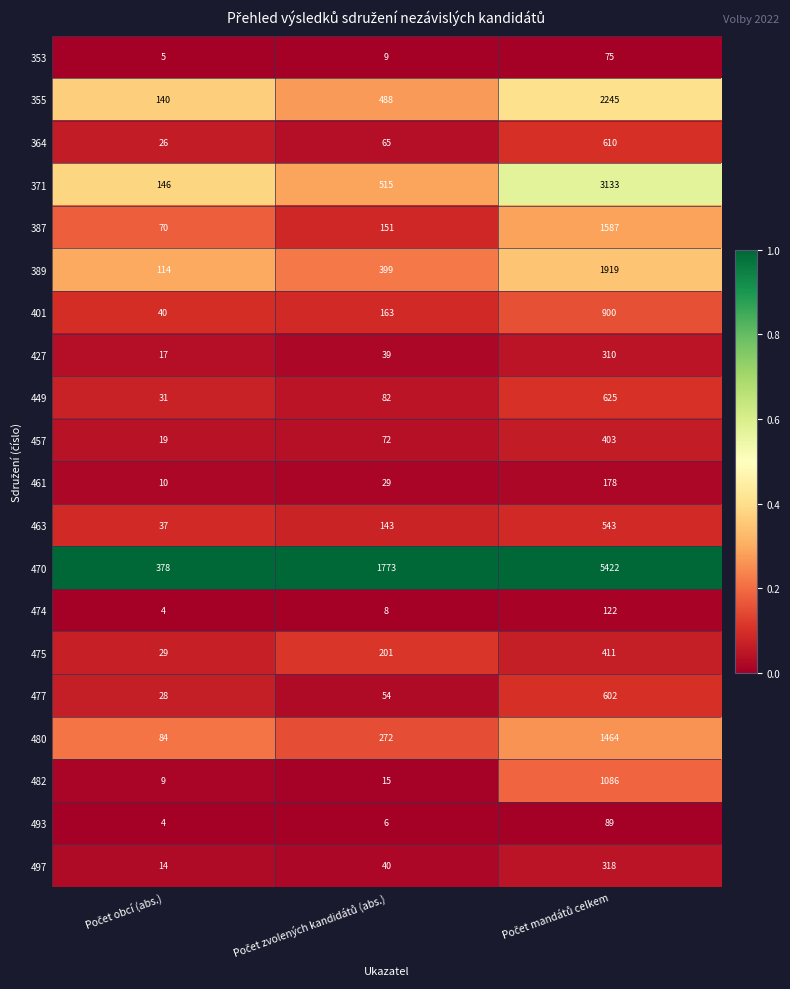

Which series has the largest total across all categories?

470